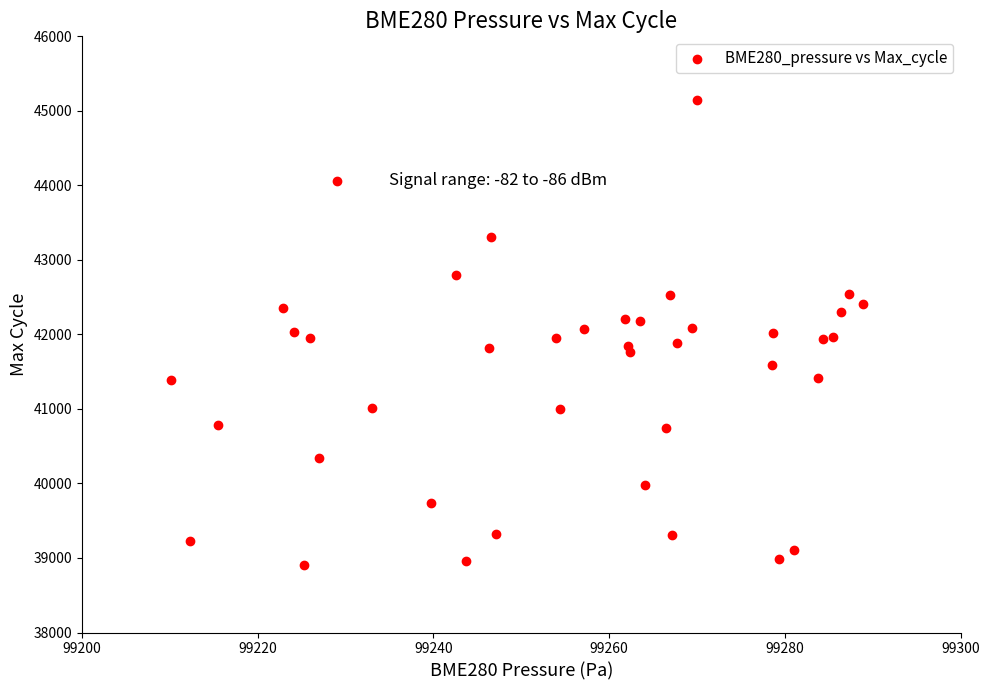

What is the range of Y values (max minus min)?

6241